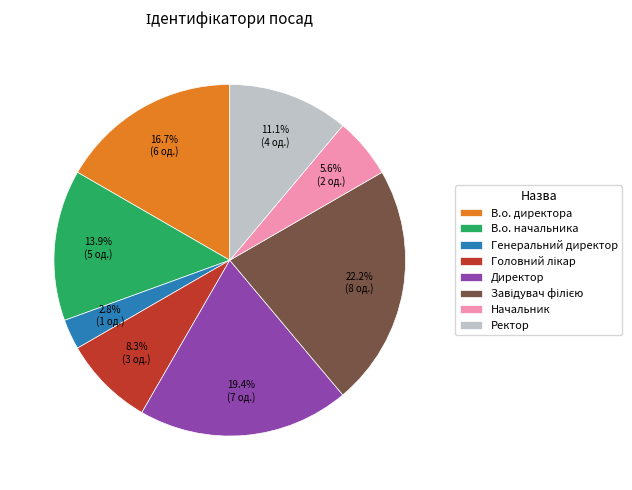

Which slice is the smallest?

Генеральний директор